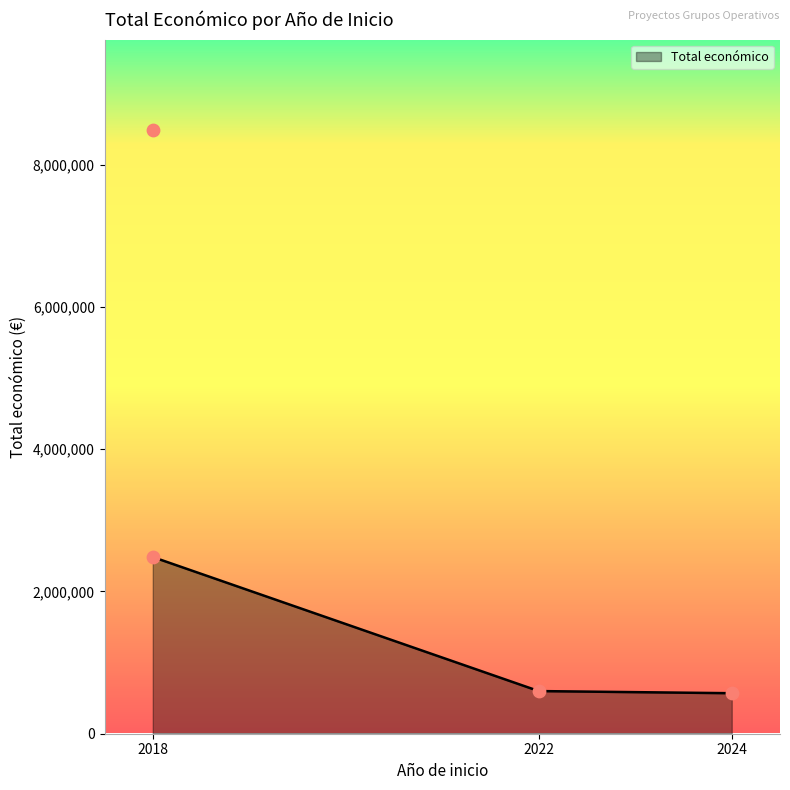

What is the ratio of the value at 2018 to the value at 2024?

14.9